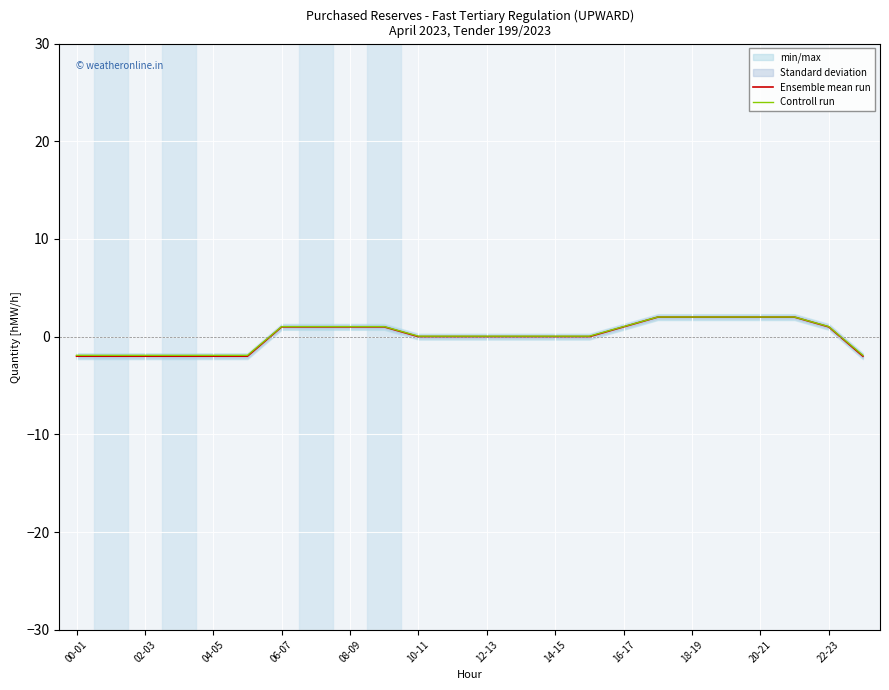

What position from the left is 00-01?

1